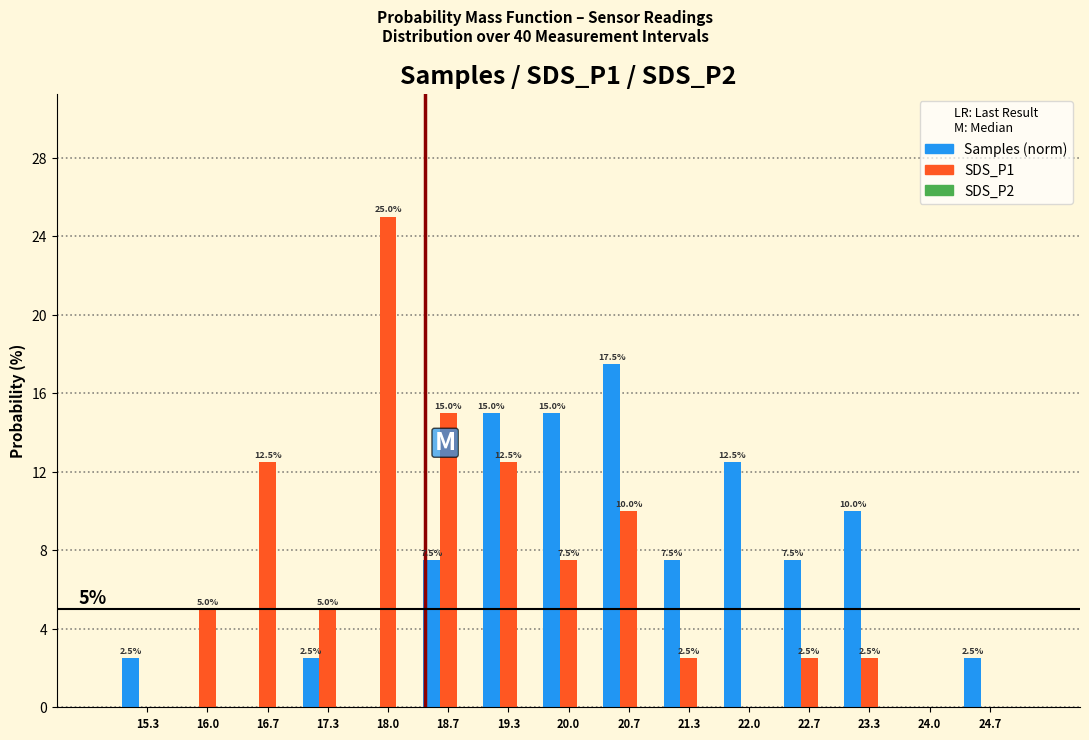

What is the sum of the Samples (norm) values at 24.7 and 19.3?

17.5